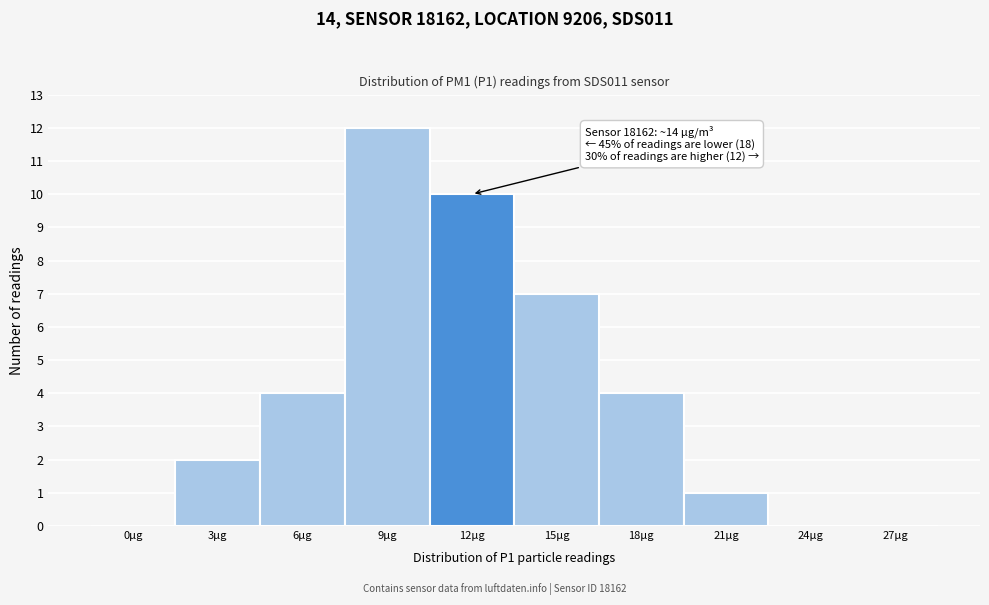

Reading left to right, what are all the values shown in this chart?

0µg=0	3µg=2	6µg=4	9µg=12	12µg=10	15µg=7	18µg=4	21µg=1	24µg=0	27µg=0